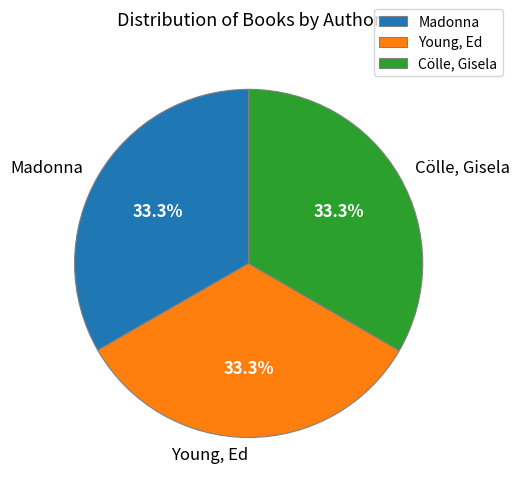

Approximately how many times larger is the value at Madonna compared to Young, Ed?

1.0